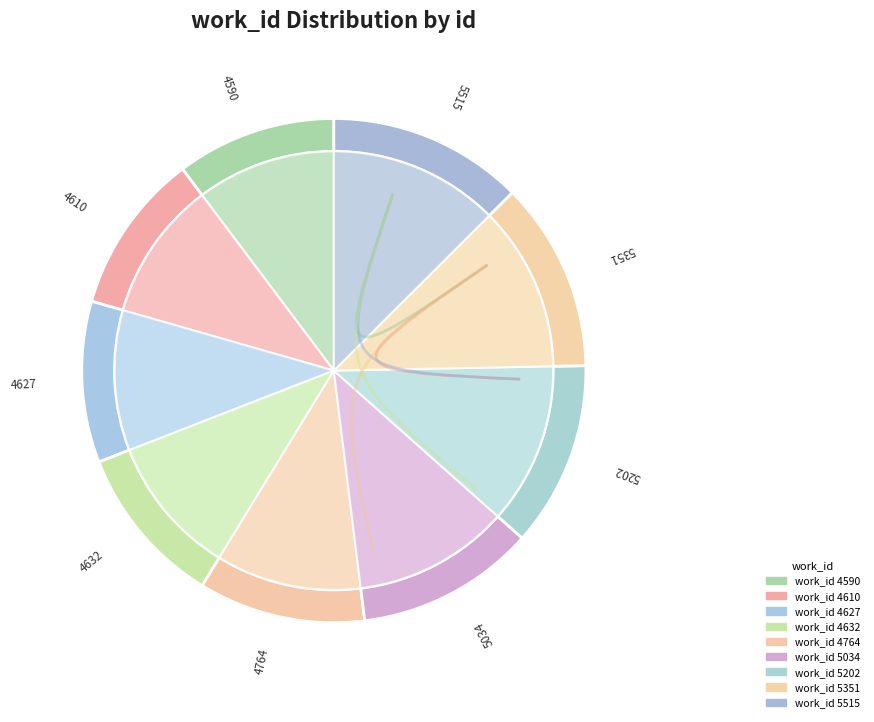

What percentage is the 4632 slice, to the nearest percent?

10%